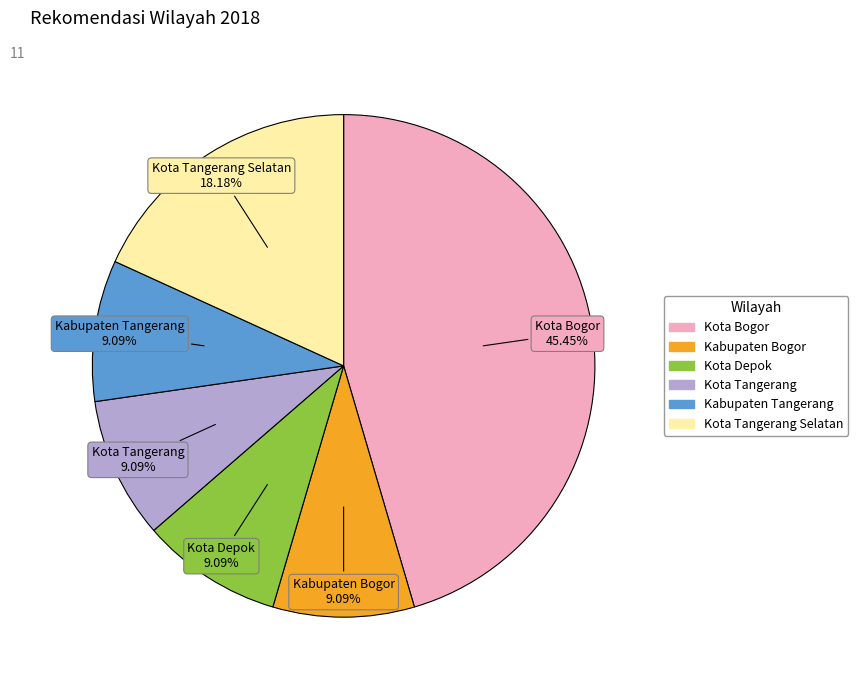

Combined, what portion of the pie is Kabupaten Tangerang and Kota Tangerang Selatan?

27.3%